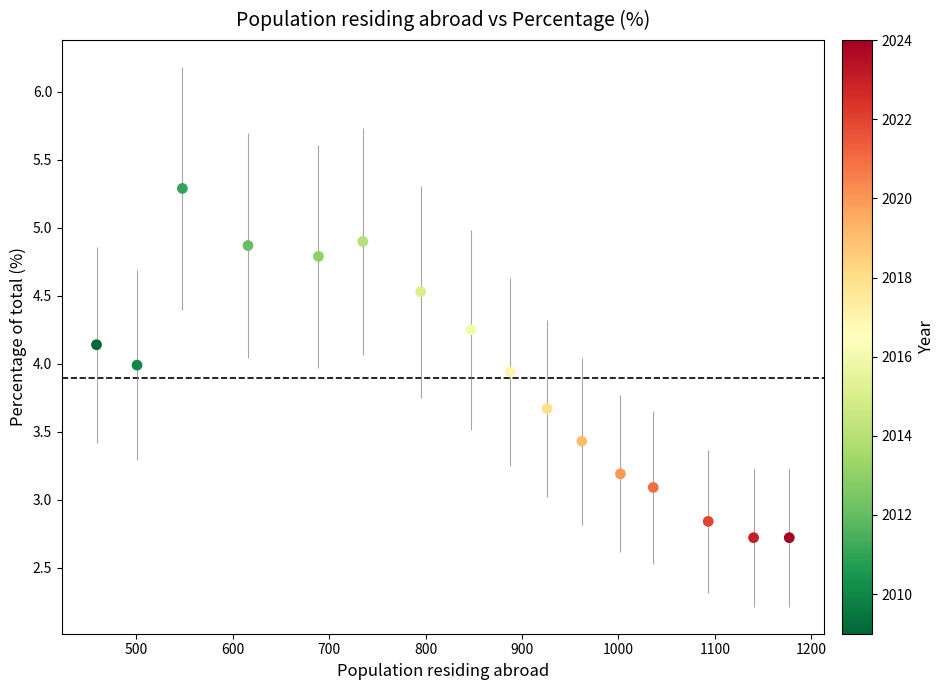

What is the range of Y values (max minus min)?

2.6